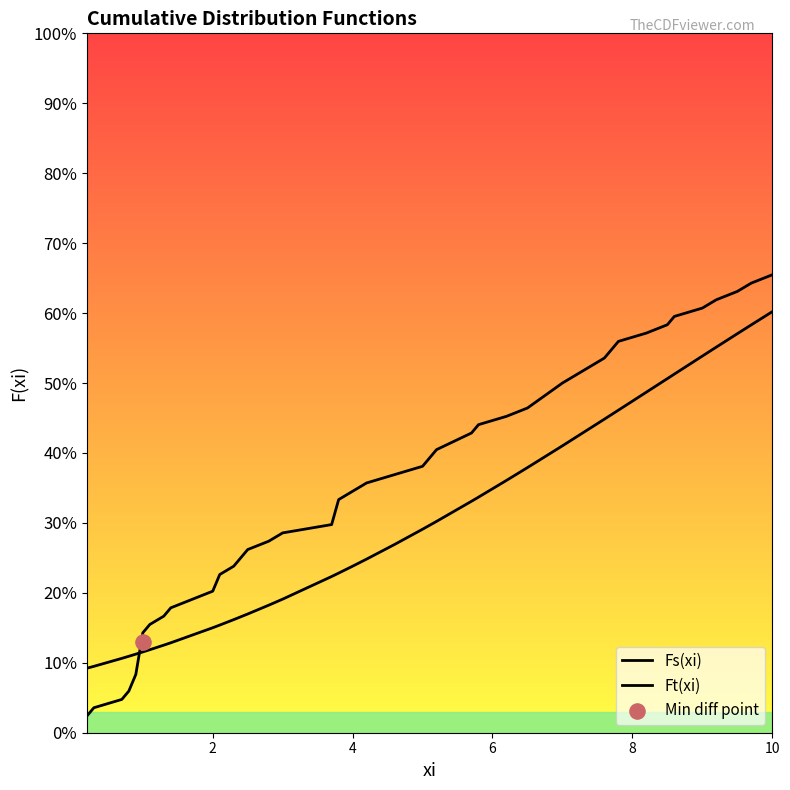

At how many categories does at least one series exceed 0?

38